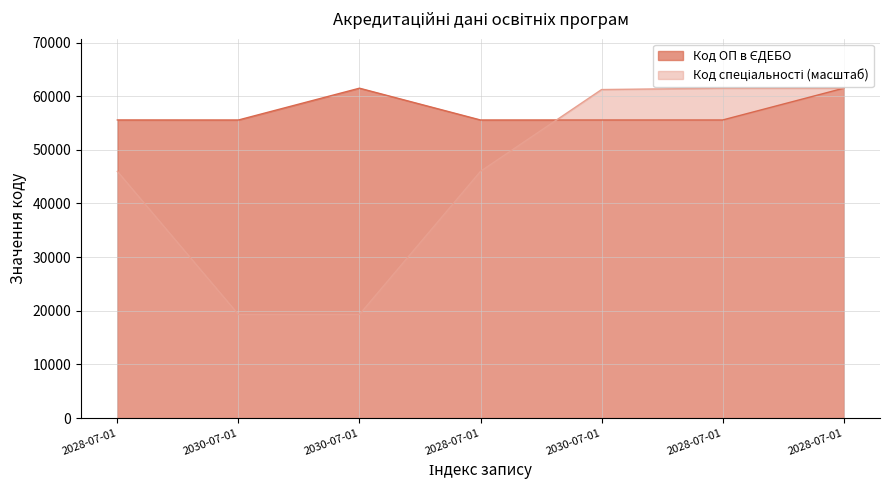

Which category has the lowest value across all series?

2030-07-01